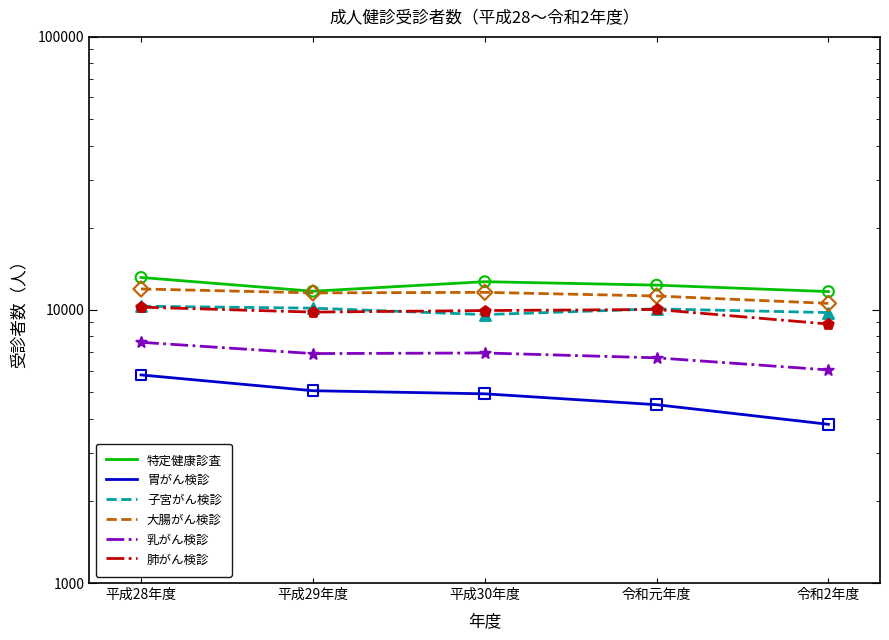

What are all the series names shown in the legend?

特定健康診査, 胃がん検診, 子宮がん検診, 大腸がん検診, 乳がん検診, 肺がん検診